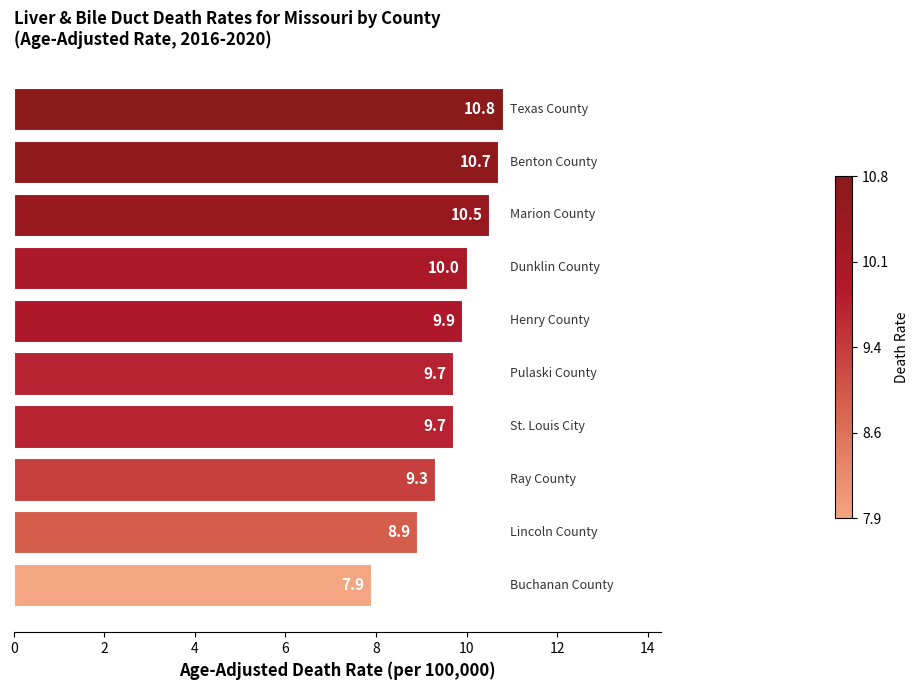

Reading top to bottom, list all the values displayed in this chart.

10.8	10.7	10.5	10.0	9.9	9.7	9.7	9.3	8.9	7.9